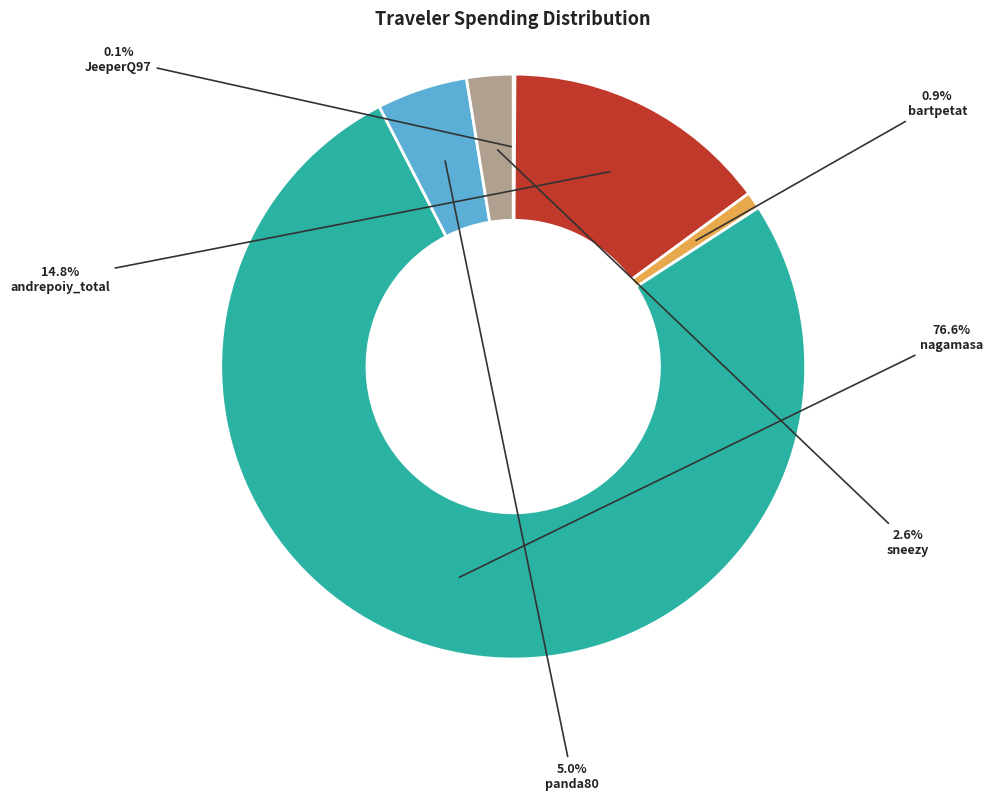

Is there a majority slice in this chart?

Yes